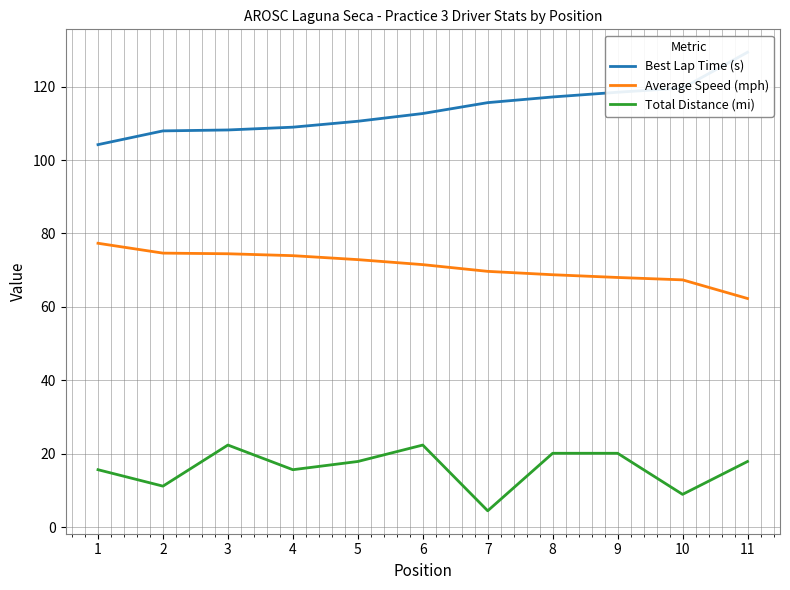

True or false: Best Lap Time (s) has a value of 115.6 at 7.

True